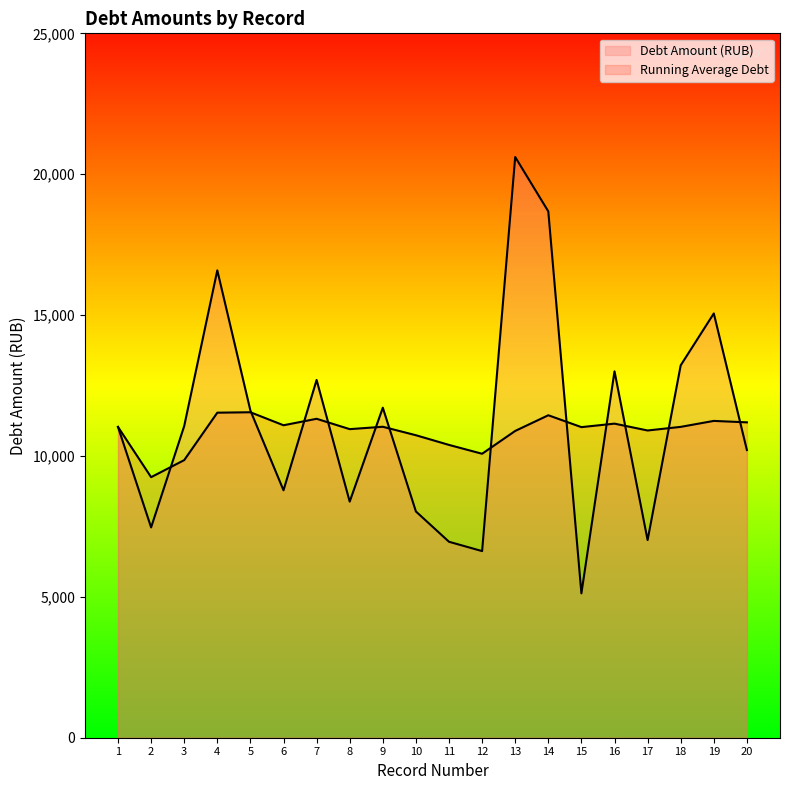

How many series are shown in this chart?

2